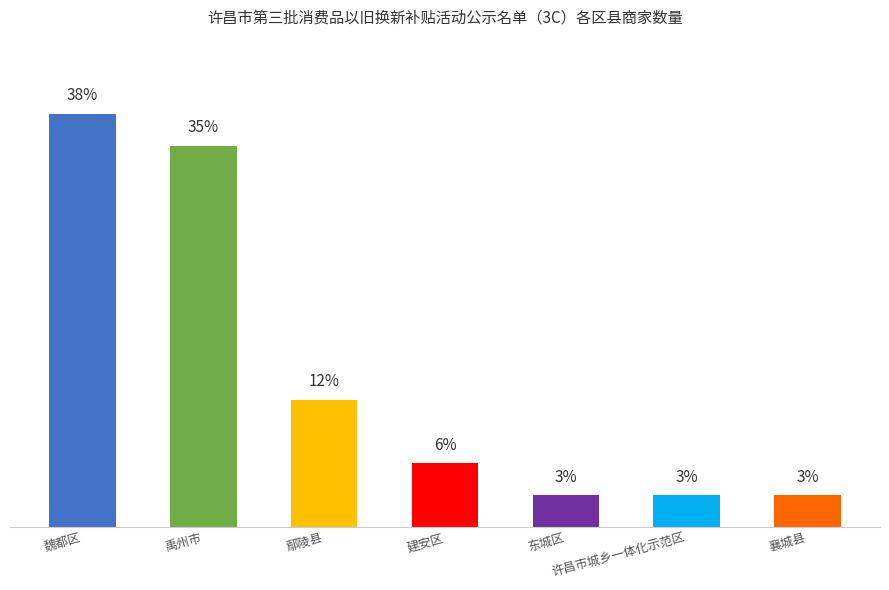

Does the chart contain any negative values?

No